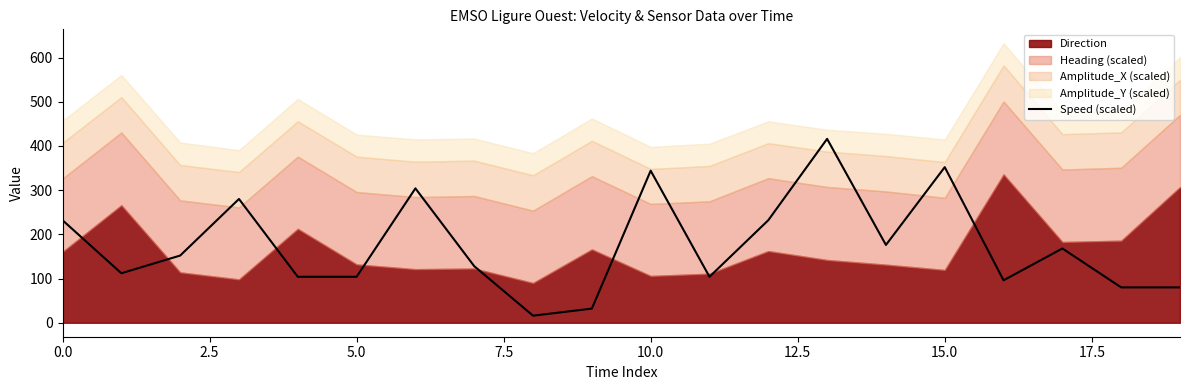

How many lines are shown in the chart?

1